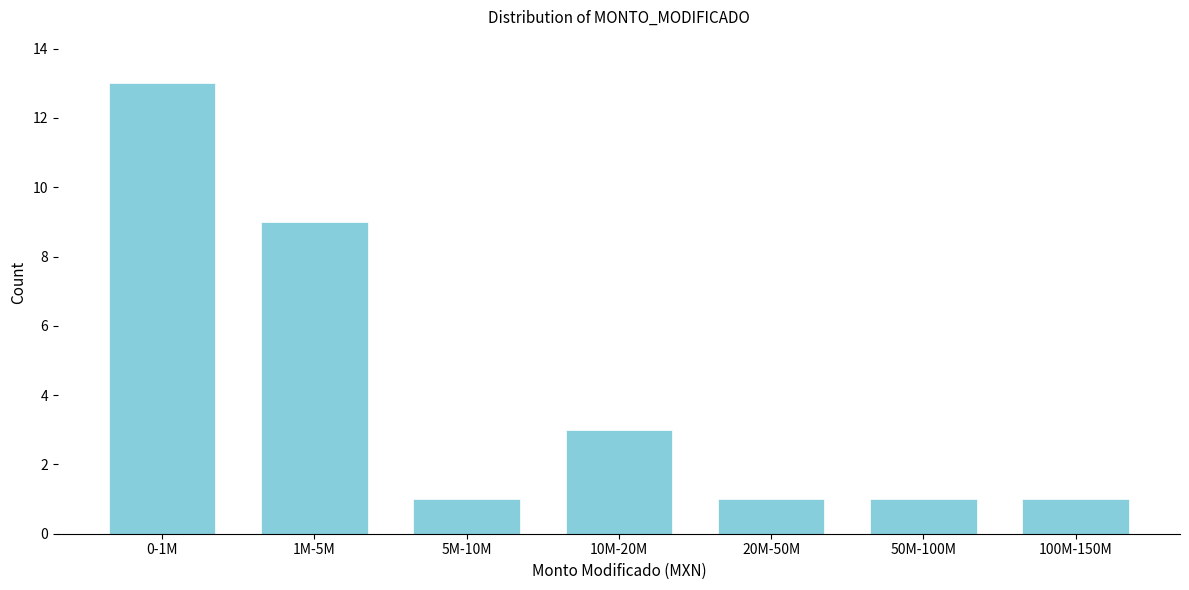

Reading left to right, extract all data points from this chart.

13	9	1	3	1	1	1